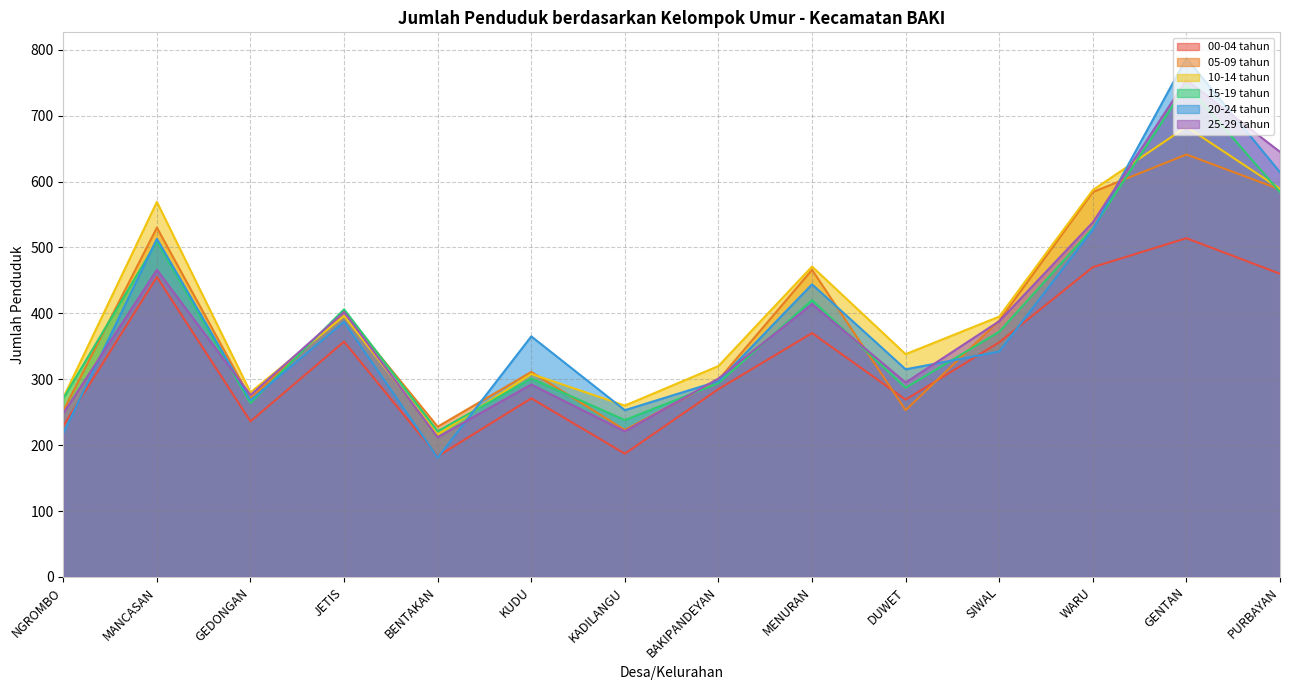

Which series has the largest total across all categories?

10-14 tahun